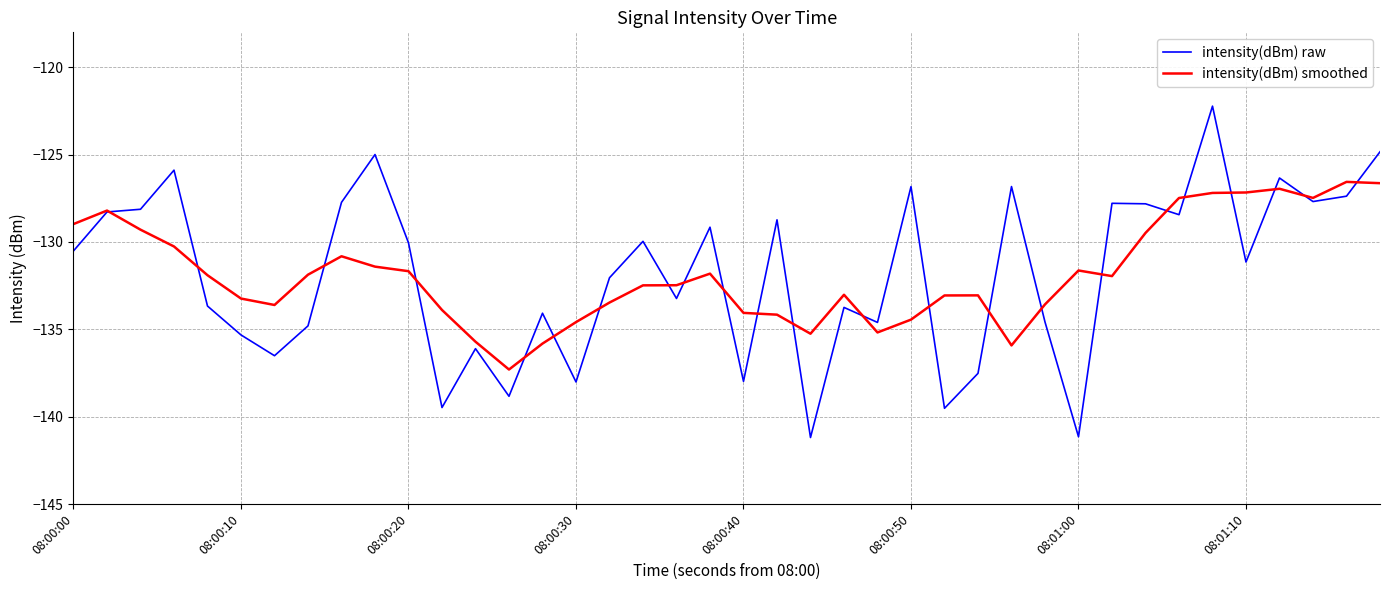

Which series has the widest spread of values?

intensity(dBm) raw